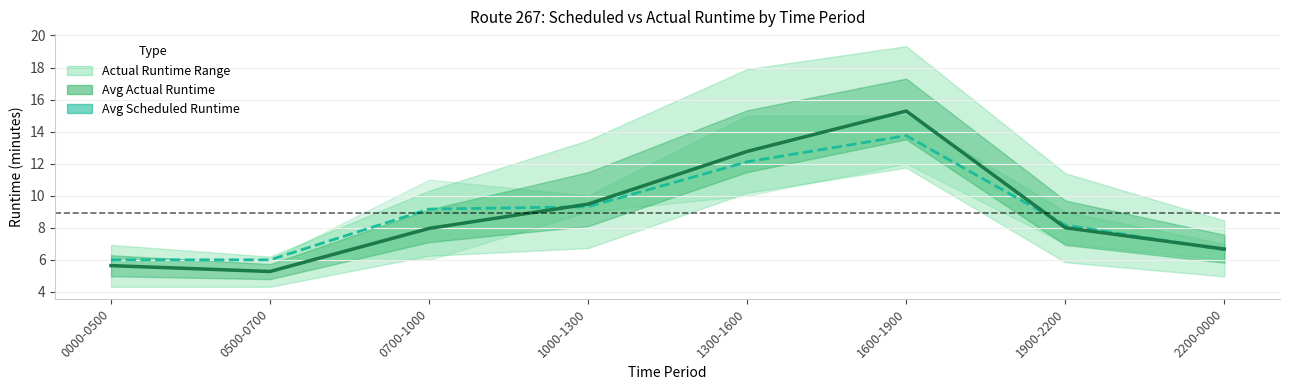

Does the chart have visible grid lines?

Yes